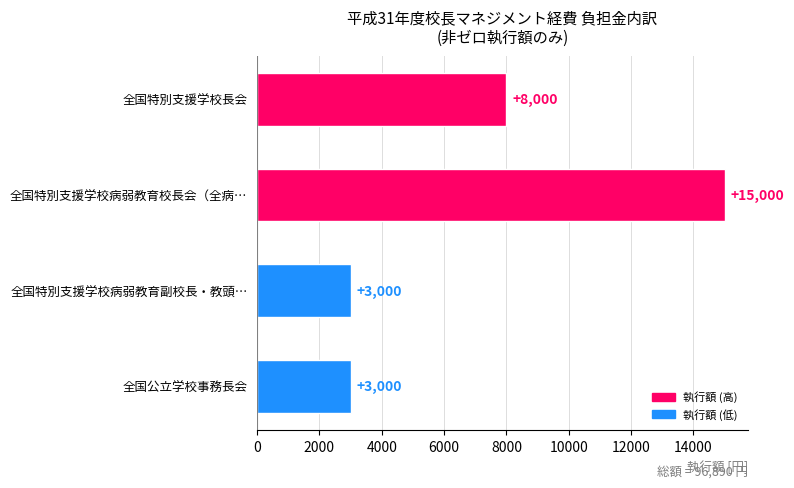

What is the maximum value shown in the chart?

15000